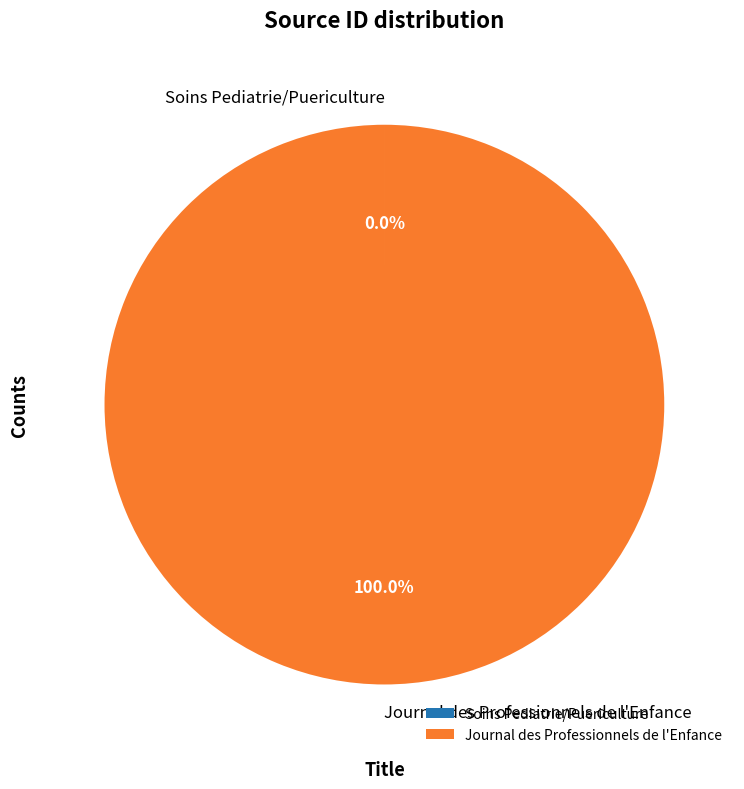

What is the largest slice in the pie chart?

Journal des Professionnels de l'Enfance